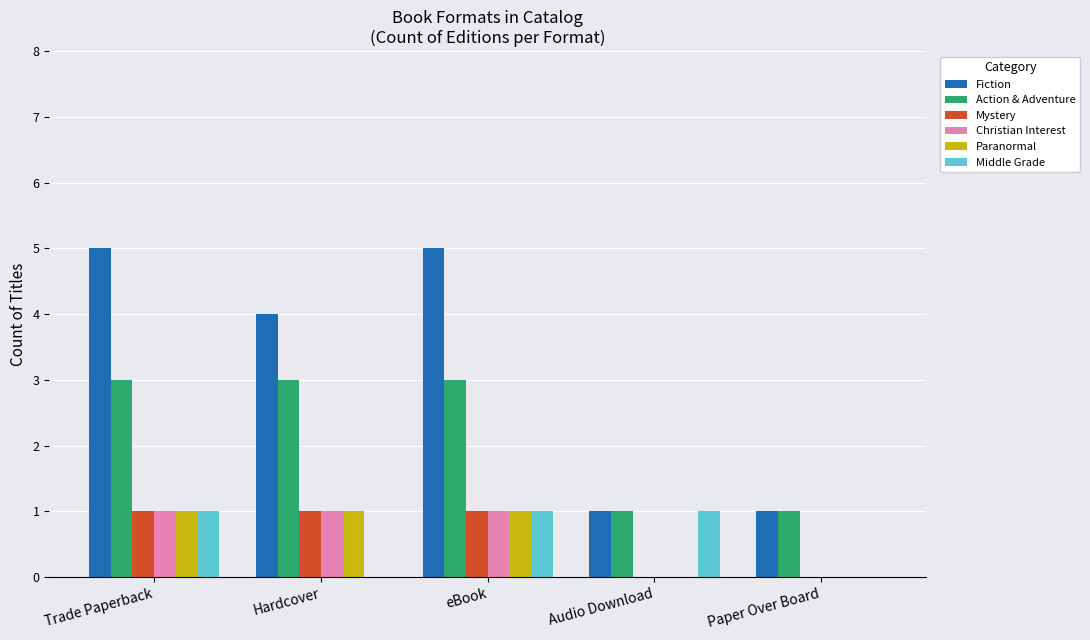

What value does the Middle Grade series have at Audio Download?

1